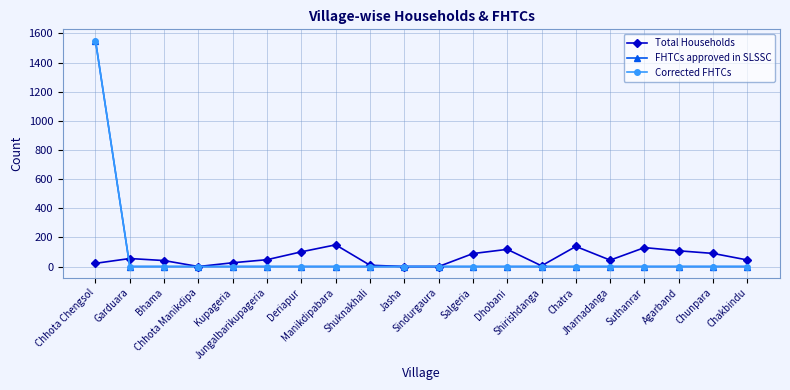

Reading right to left, extract all data points from this chart.

Total Households: Chakbindu=45	Chunpara=90	Agarband=108	Suthanrar=130	Jharnadanga=44	Chatra=138	Shirishdanga=5	Dhobani=118	Salgeria=89	Sindurgaura=0	Jasha=0	Shuknakhali=9	Manikdipabara=149	Deriapur=101	Jungalbarikupageria=47	Kupageria=26	Chhota Manikdipa=0	Bhama=41	Garduara=55	Chhota Chengsol=22
FHTCs approved in SLSSC: Chakbindu=0	Chunpara=0	Agarband=0	Suthanrar=0	Jharnadanga=0	Chatra=0	Shirishdanga=0	Dhobani=0	Salgeria=0	Sindurgaura=0	Jasha=0	Shuknakhali=0	Manikdipabara=0	Deriapur=0	Jungalbarikupageria=0	Kupageria=0	Chhota Manikdipa=0	Bhama=0	Garduara=0	Chhota Chengsol=1551
Corrected FHTCs: Chakbindu=0	Chunpara=0	Agarband=0	Suthanrar=0	Jharnadanga=0	Chatra=0	Shirishdanga=0	Dhobani=0	Salgeria=0	Sindurgaura=0	Jasha=0	Shuknakhali=0	Manikdipabara=0	Deriapur=0	Jungalbarikupageria=0	Kupageria=0	Chhota Manikdipa=0	Bhama=0	Garduara=0	Chhota Chengsol=1551